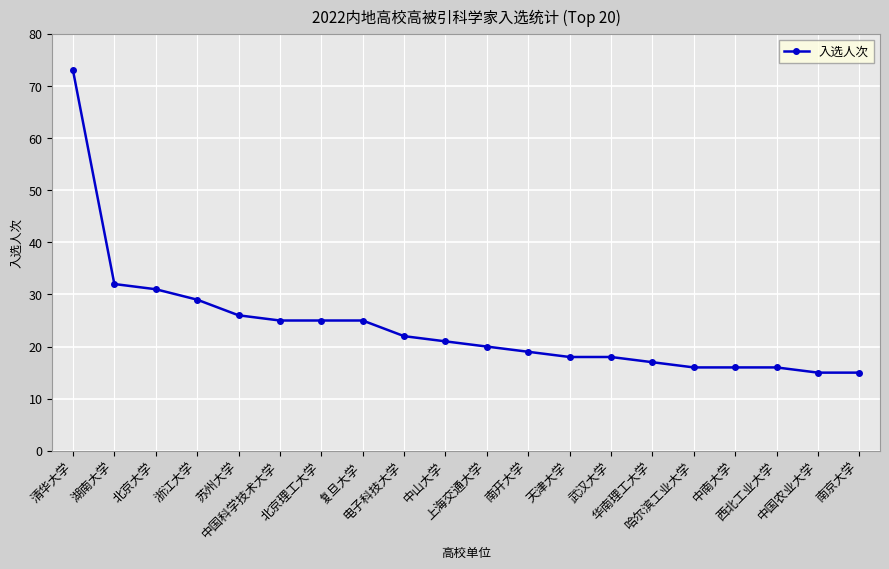

Between 清华大学 and 哈尔滨工业大学, which is larger?

清华大学